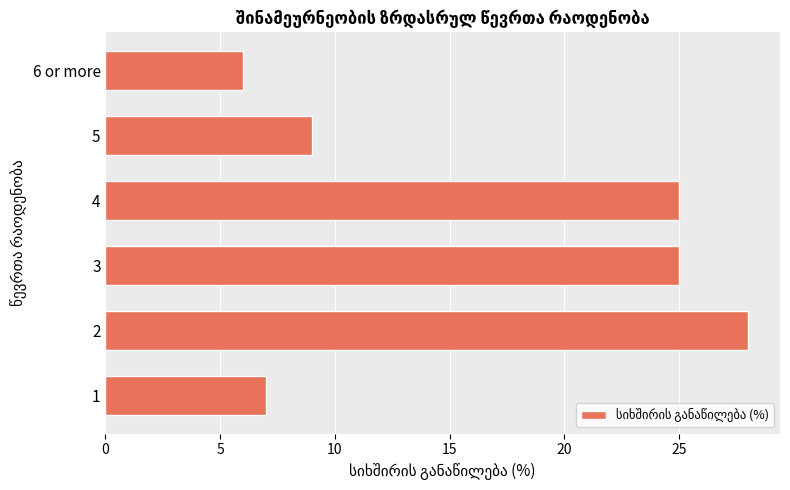

Which label corresponds to the smallest value in the chart?

6 or more